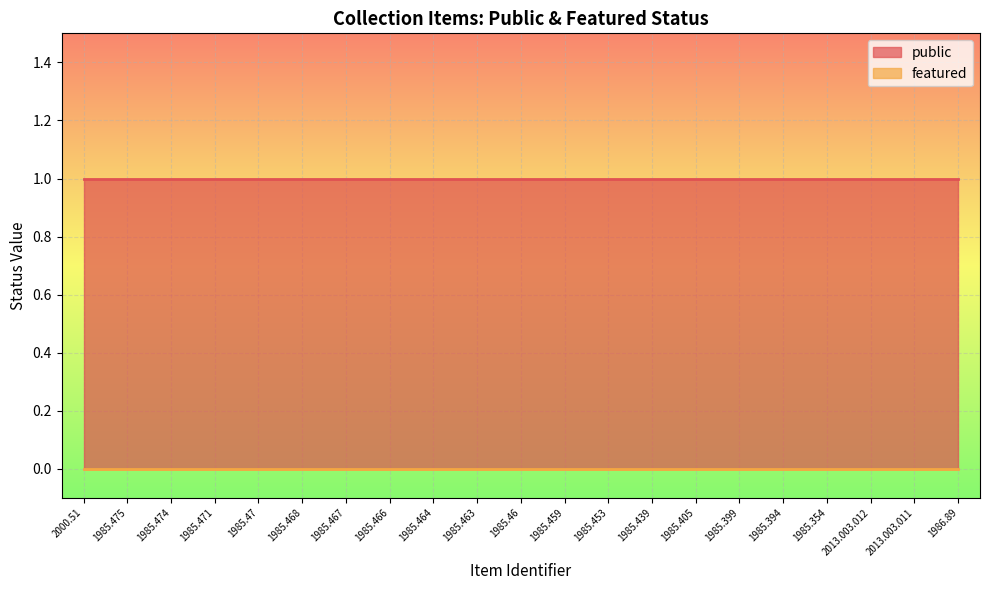

Reading left to right, extract all data points from this chart.

public: 2000.51=1	1985.475=1	1985.474=1	1985.471=1	1985.47=1	1985.468=1	1985.467=1	1985.466=1	1985.464=1	1985.463=1	1985.46=1	1985.459=1	1985.453=1	1985.439=1	1985.405=1	1985.399=1	1985.394=1	1985.354=1	2013.003.012=1	2013.003.011=1	1986.89=1
featured: 2000.51=0	1985.475=0	1985.474=0	1985.471=0	1985.47=0	1985.468=0	1985.467=0	1985.466=0	1985.464=0	1985.463=0	1985.46=0	1985.459=0	1985.453=0	1985.439=0	1985.405=0	1985.399=0	1985.394=0	1985.354=0	2013.003.012=0	2013.003.011=0	1986.89=0